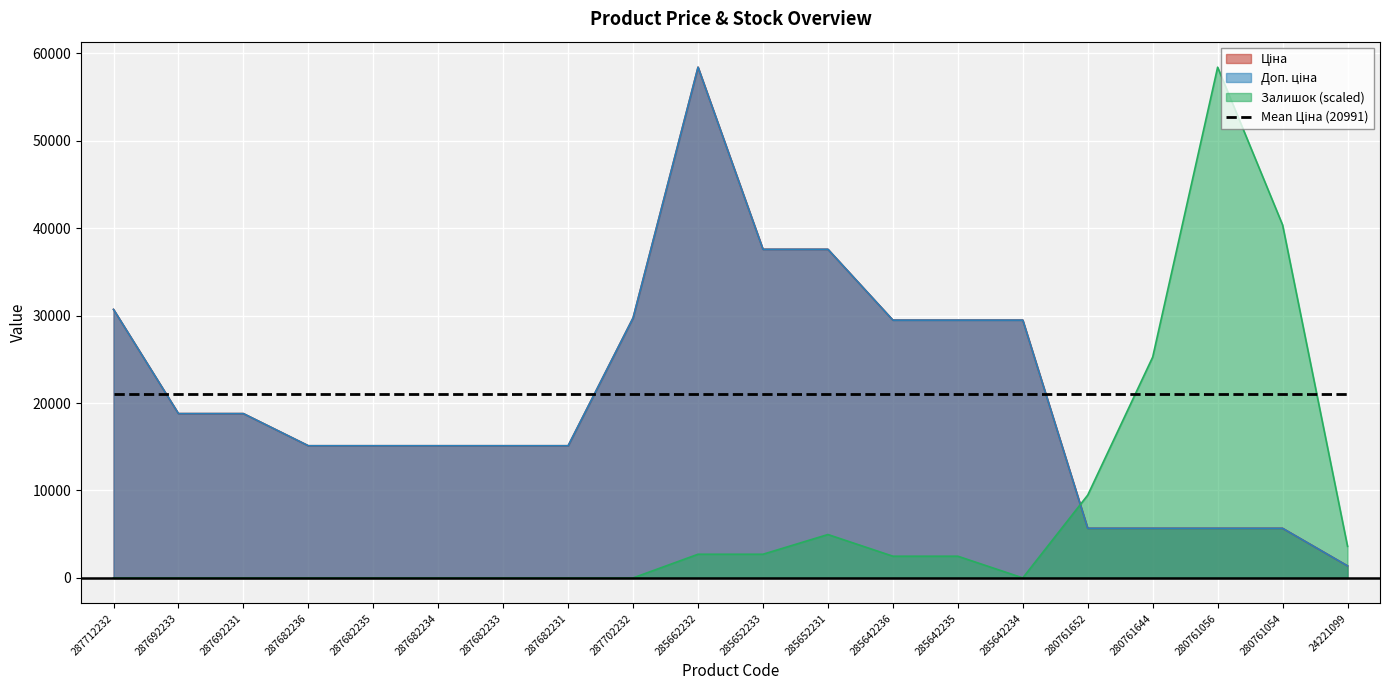

What are all the series names shown in the legend?

Ціна, Доп. ціна, Залишок